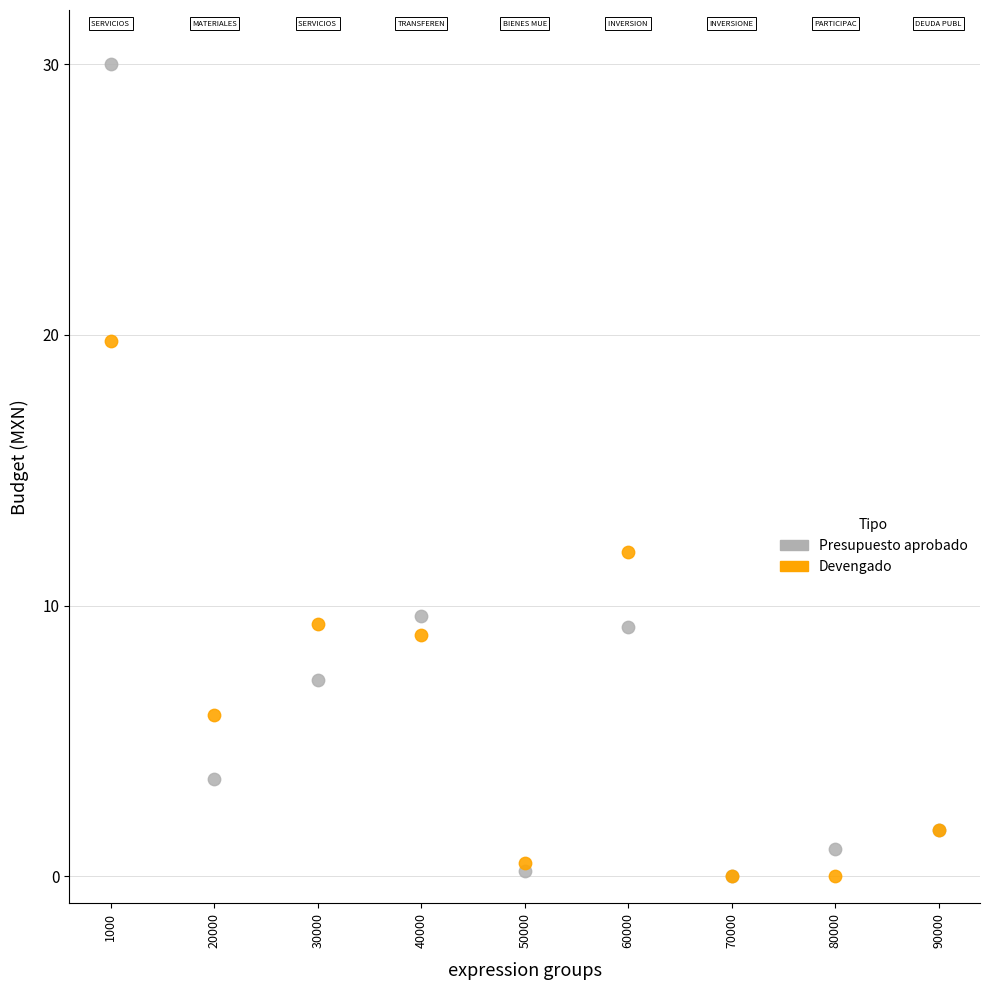

Which series reaches the maximum Y coordinate?

Presupuesto aprobado